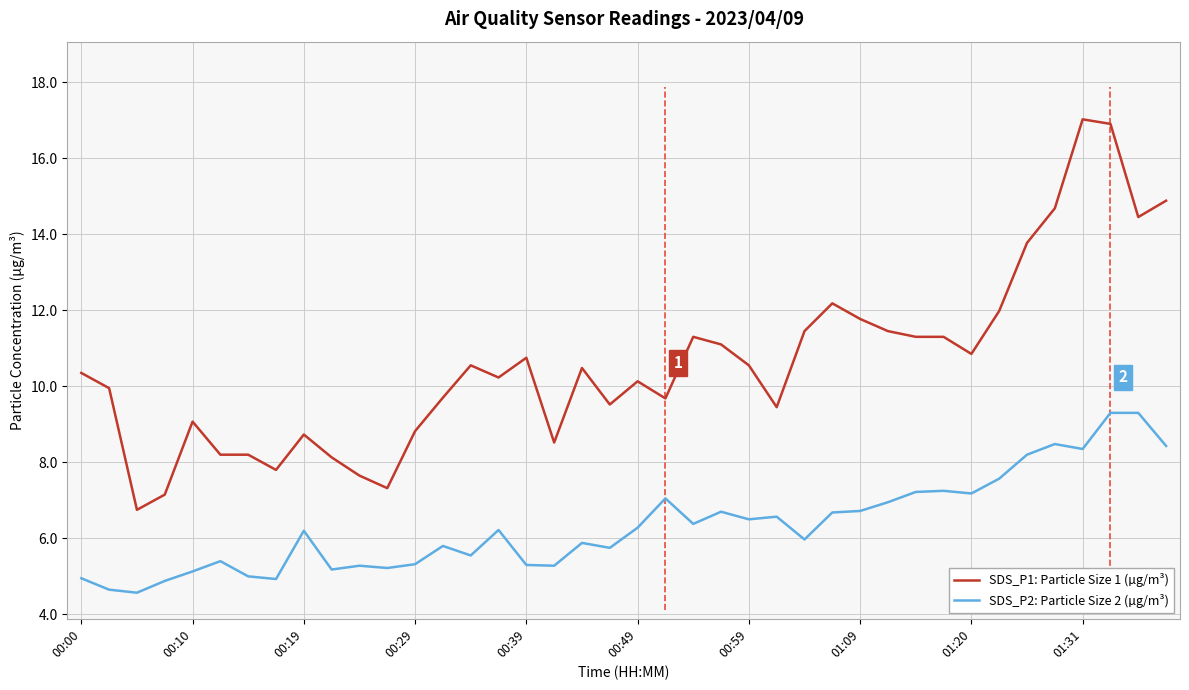

What is the highest value of the SDS_P1: Particle Size 1 (µg/m³) series?

17.0